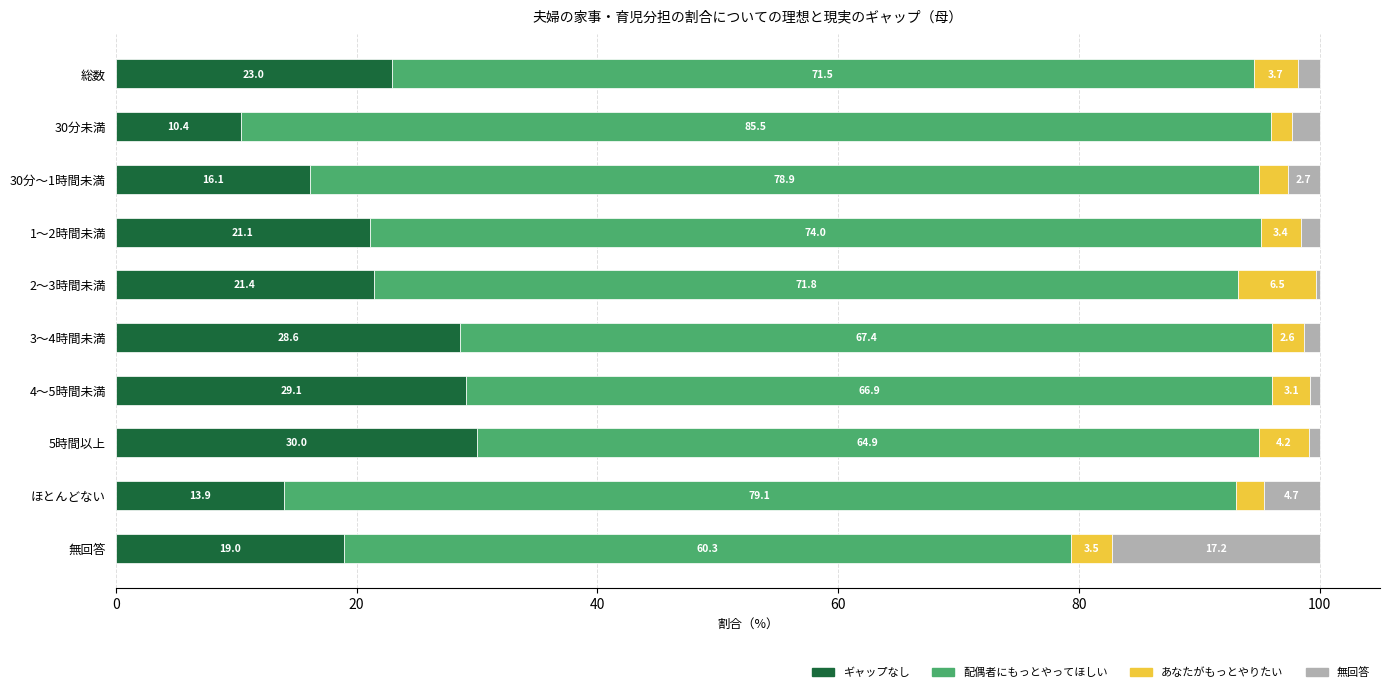

The ギャップなし series shows 42.8 at 4～5時間未満. True or false?

False